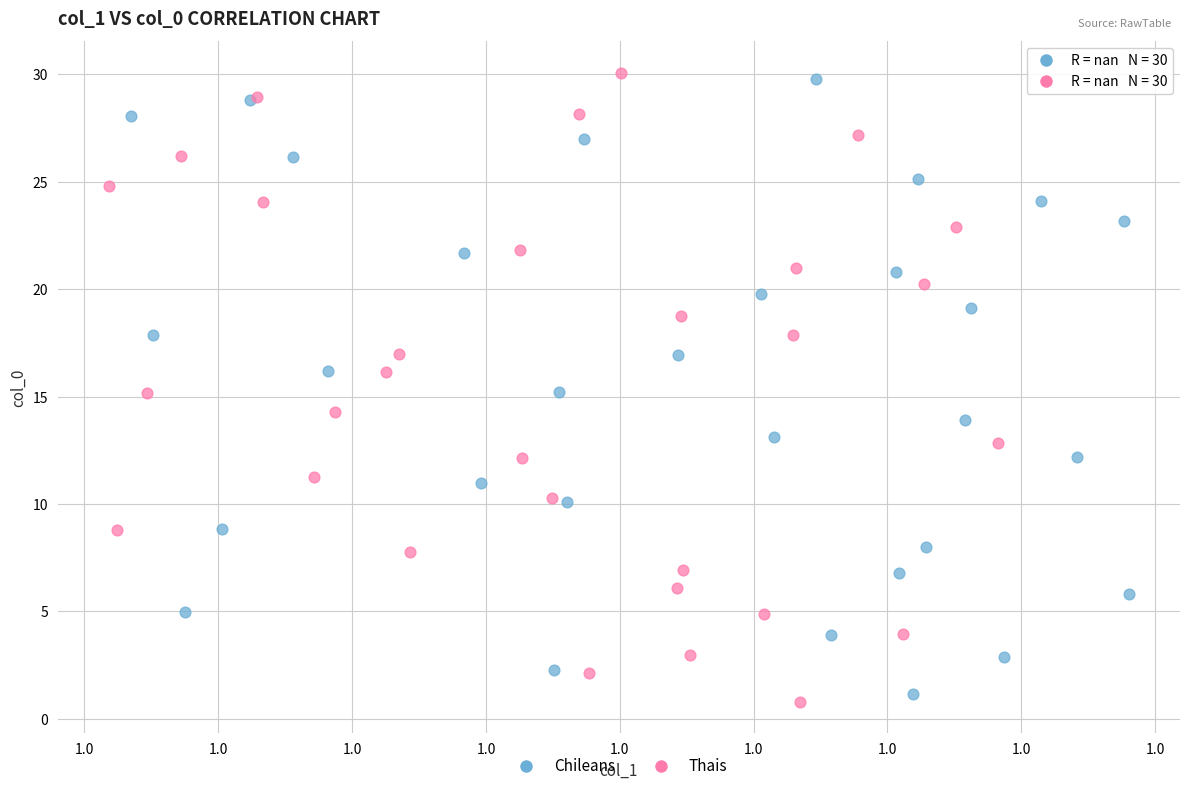

What are all the series names shown in the legend?

Chileans, Thais